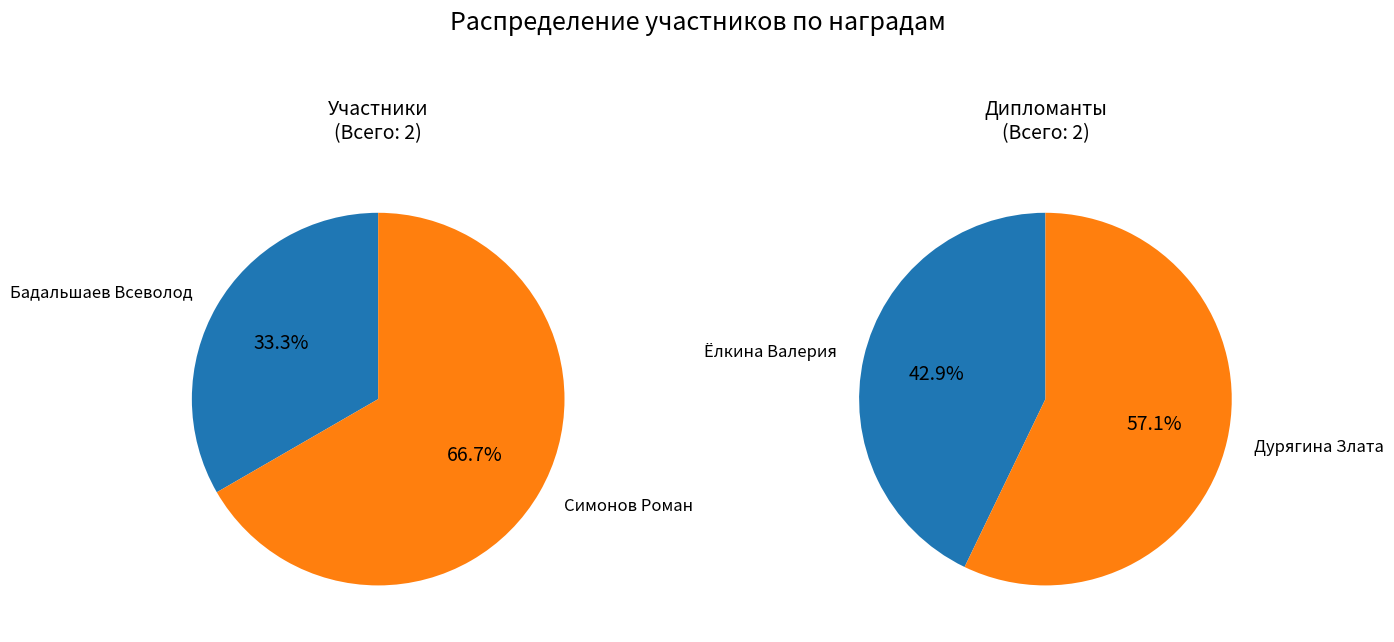

Combined, what portion of the pie is Ёлкина Валерия and Бадальшаев Всеволод?

40.0%